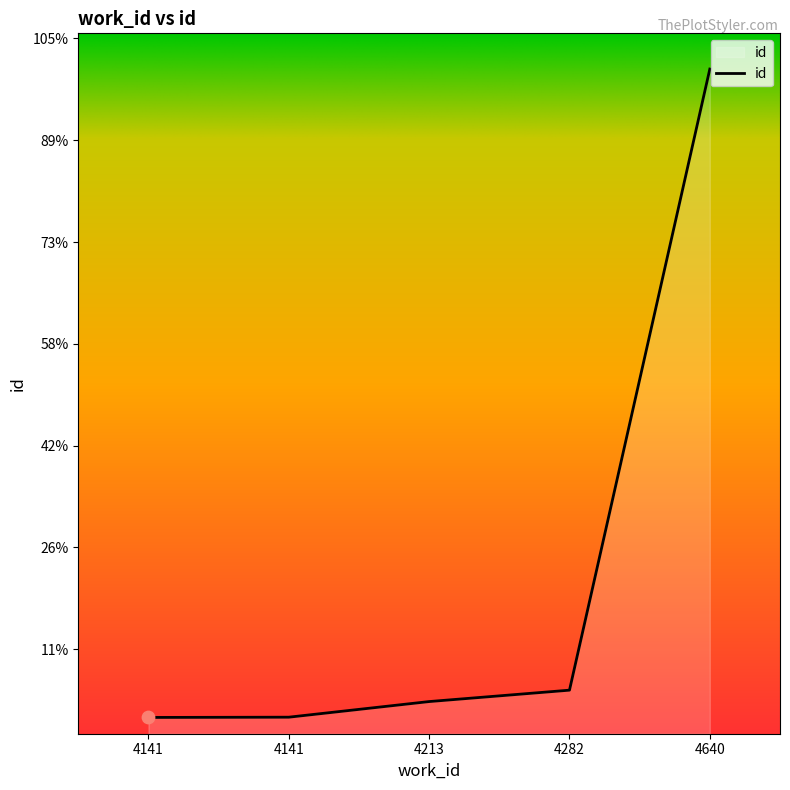

Does the chart have visible grid lines?

No